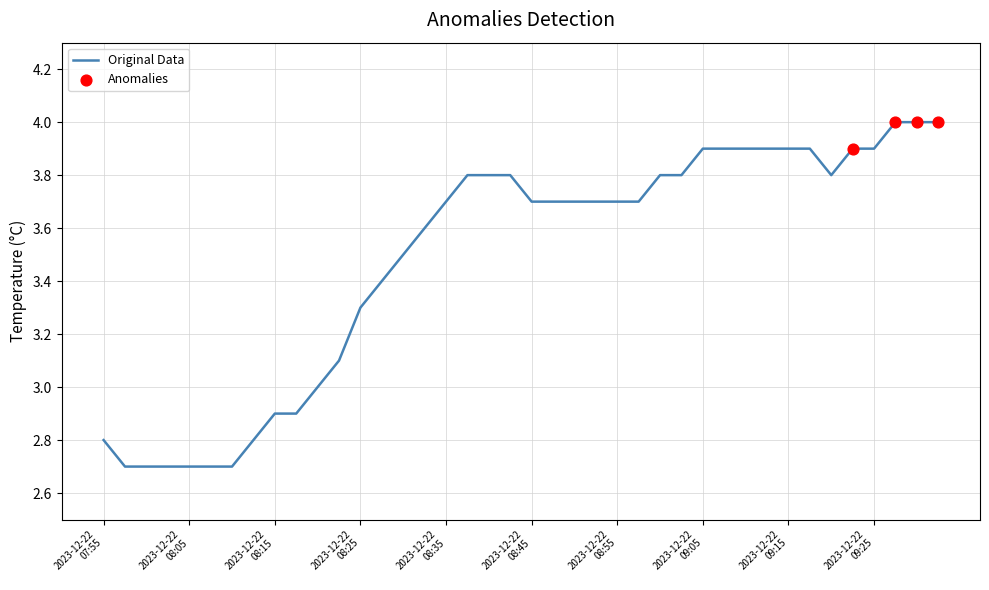

What is the greatest value displayed?

4.0